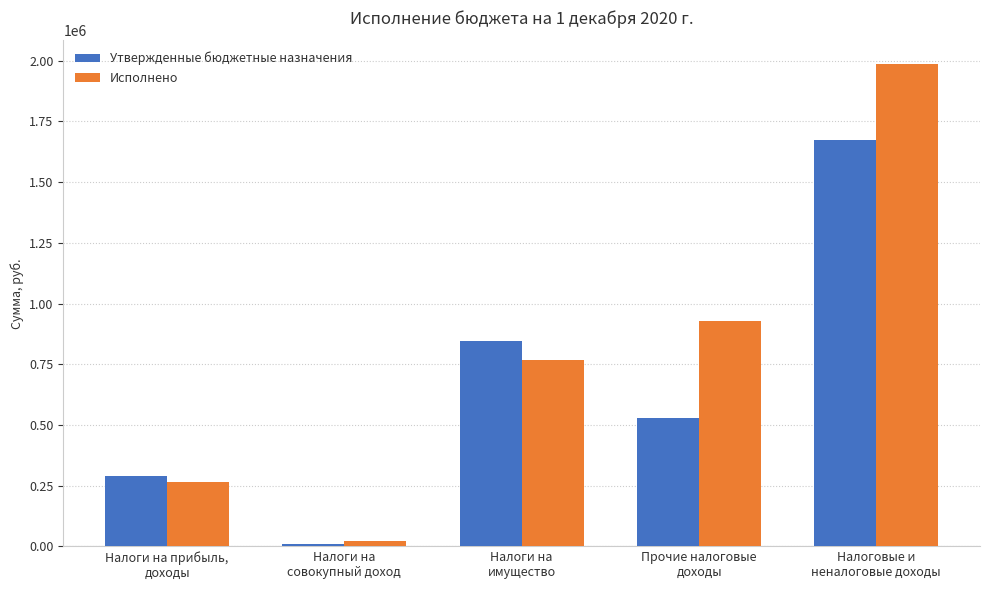

Reading right to left, list all the values displayed in this chart.

Утвержденные бюджетные назначения: 1675500.0	528000.0	845000.0	11000.0	291500.0
Исполнено: 1984393.7	927521.3	768342.3	21395.0	267135.1